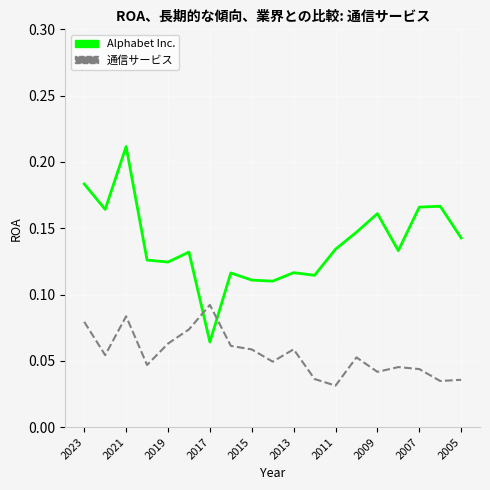

Which series has the largest total across all categories?

Alphabet Inc.